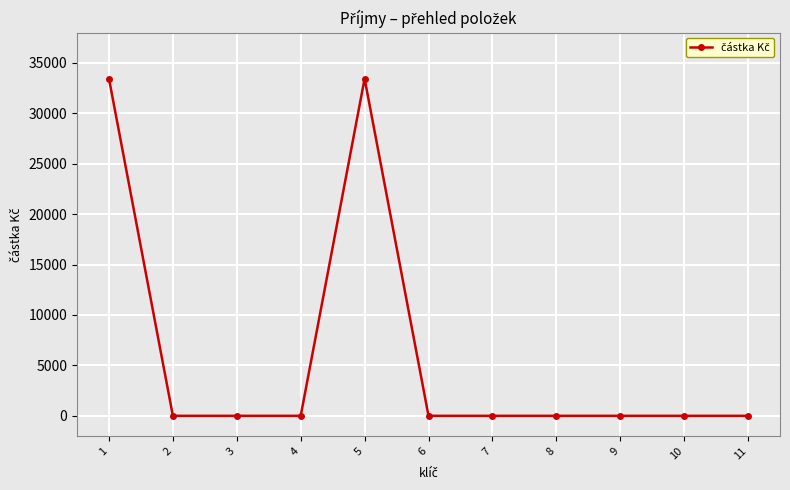

True or false: there are more than 0 points higher than both neighbors.

True